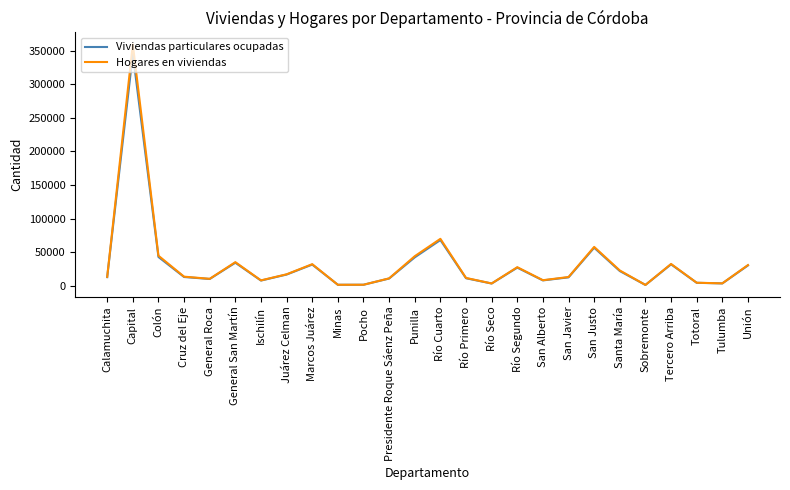

Is it true that Hogares en viviendas equals 1439 at Pocho?

True